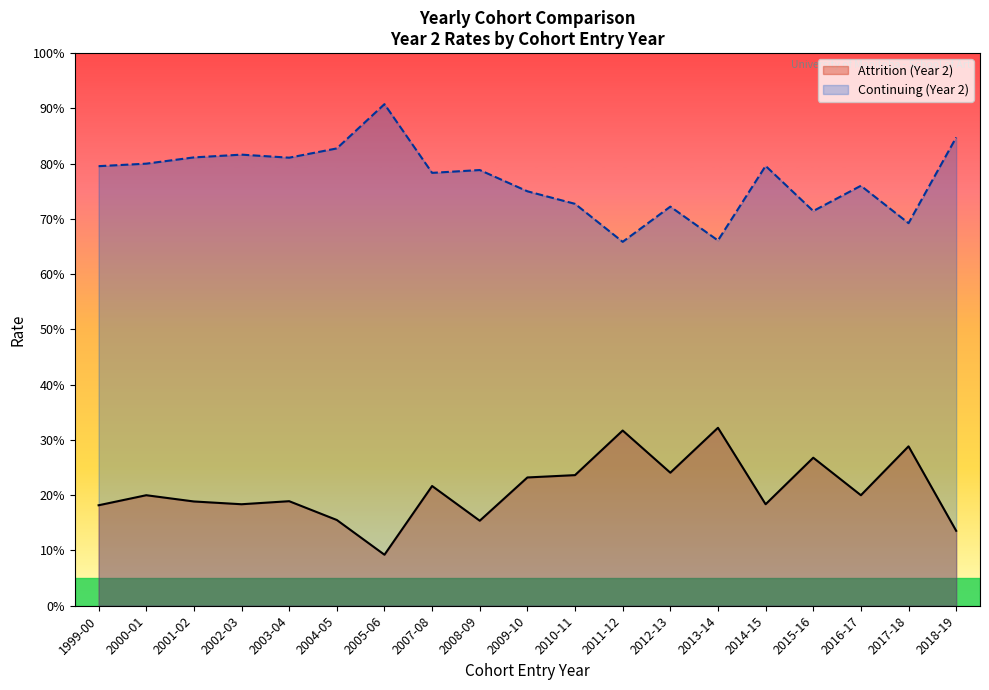

What is the sum of the Attrition values at 2016-17 and 2005-06?

0.3